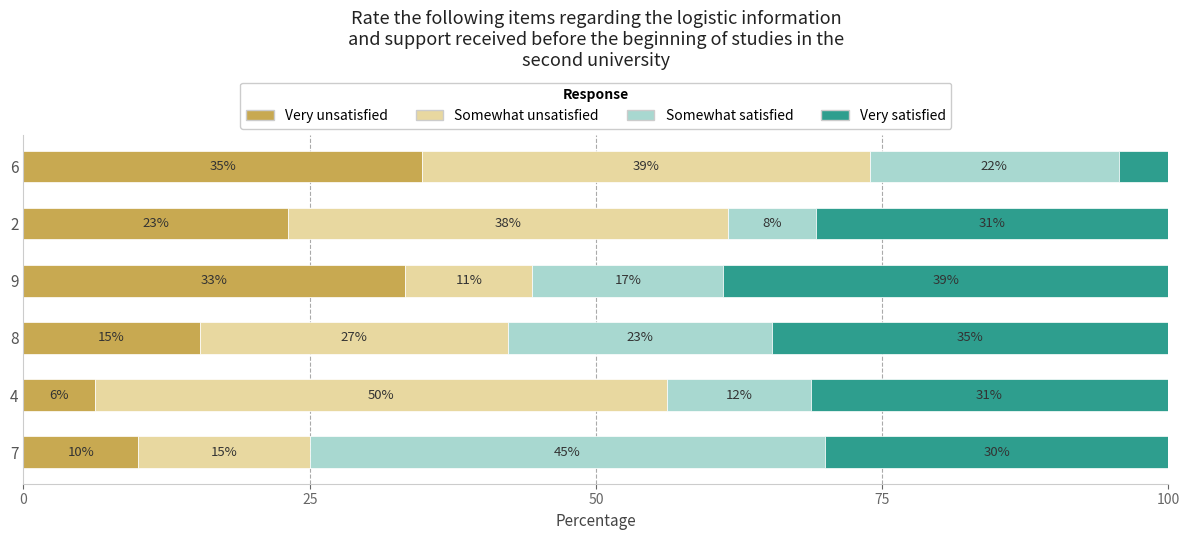

What are all the series names shown in the legend?

Very unsatisfied, Somewhat unsatisfied, Somewhat satisfied, Very satisfied